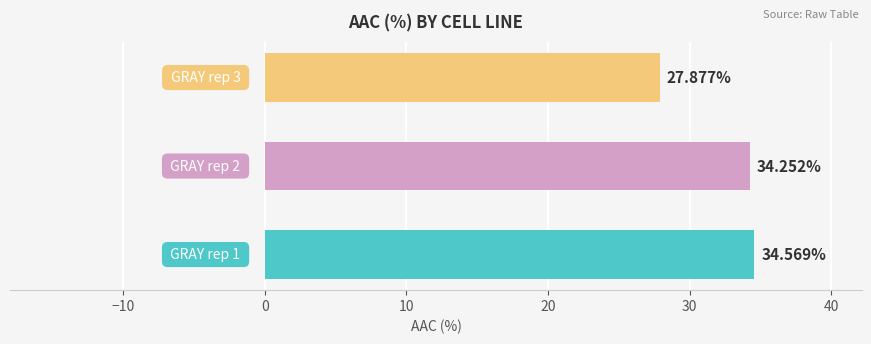

What is the difference between the maximum and minimum values?

6.7